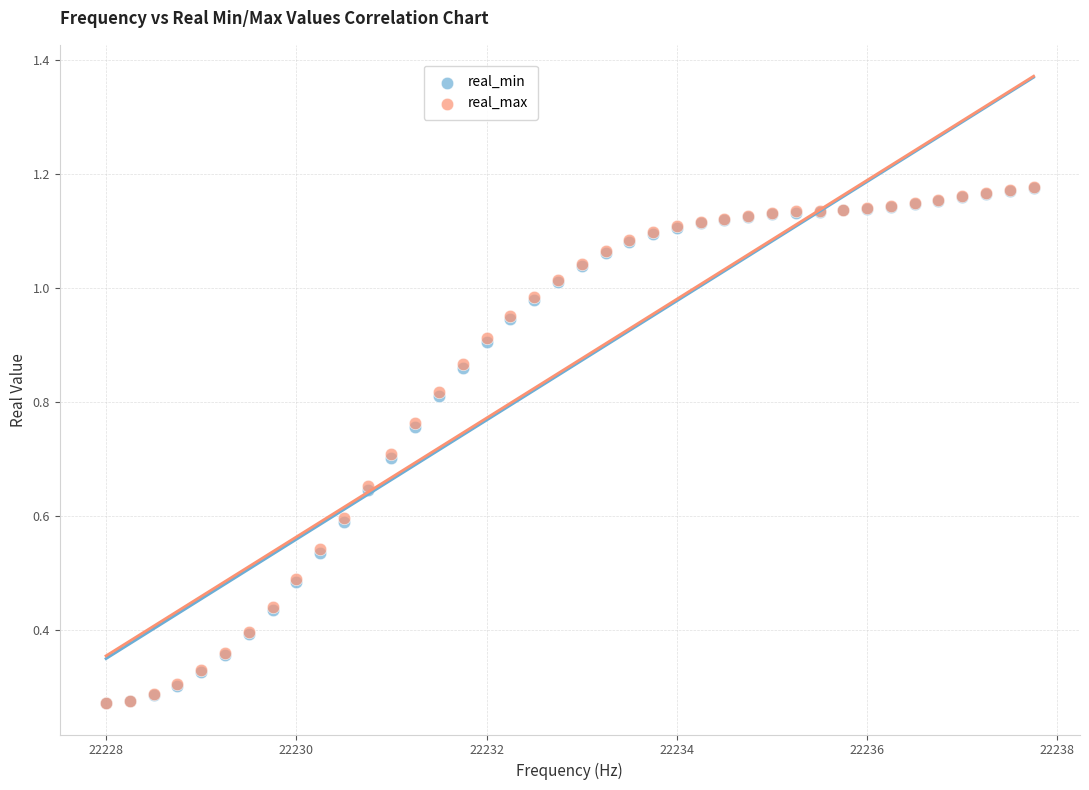

What are all the series names shown in the legend?

real_min, real_max